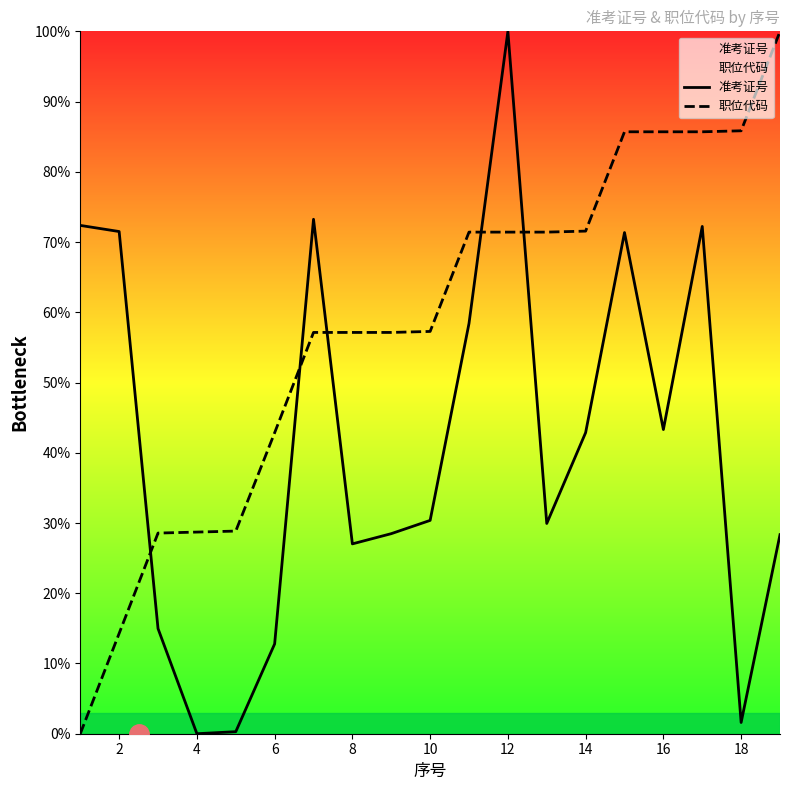

Is it true that 职位代码 equals 85.7 at 16?

True